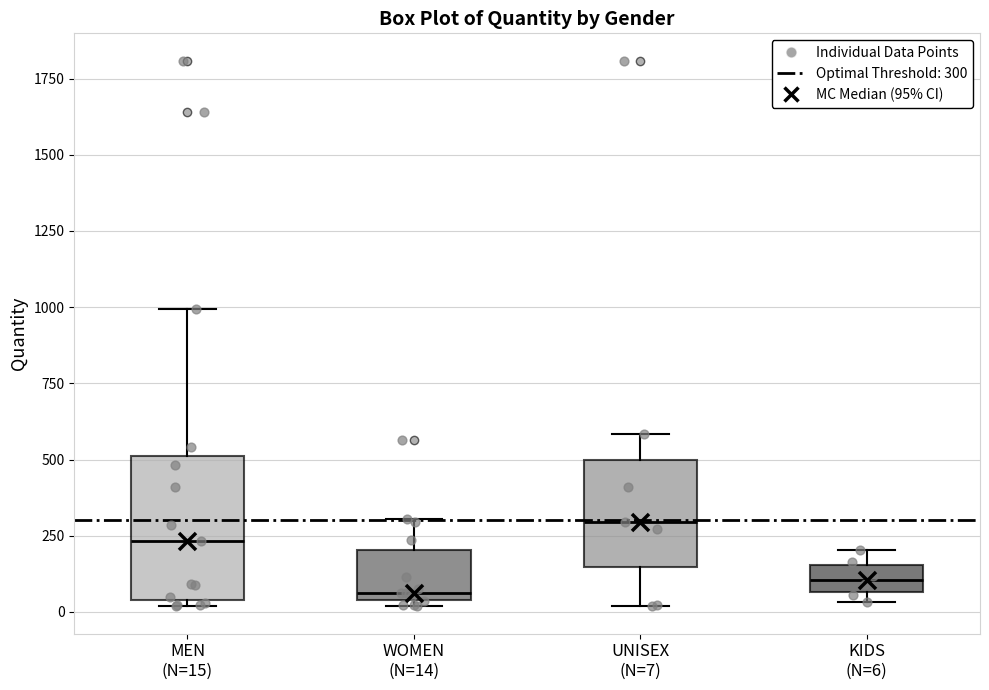

Which box is the tallest, from its lower edge to its upper edge?

MEN (N=15)